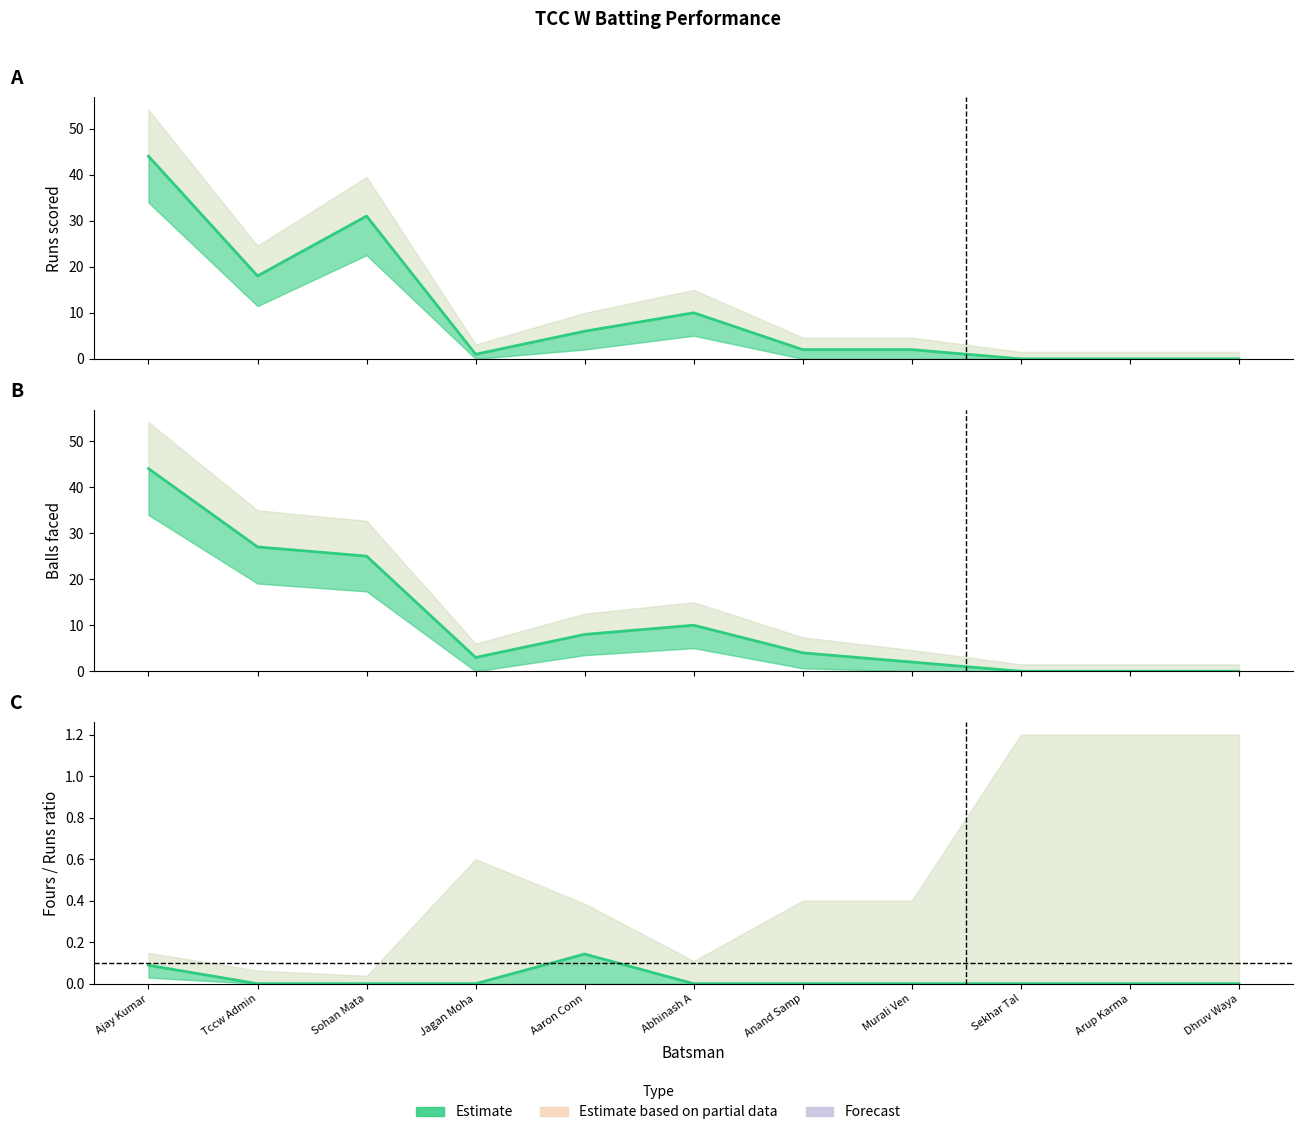

What is the value of the Runs point at the 7th from the left?

2